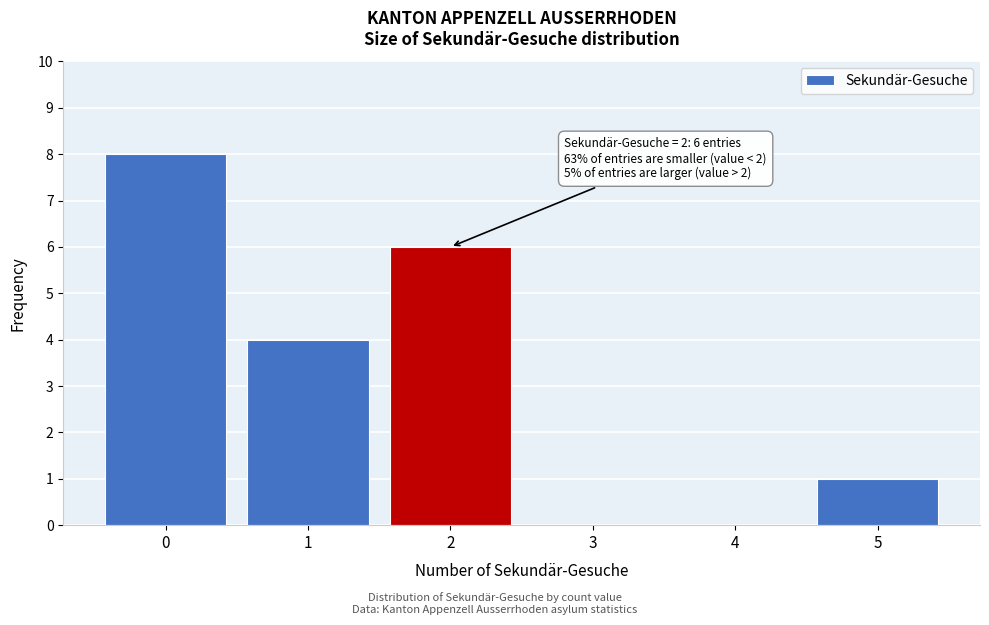

Reading left to right, list all the values displayed in this chart.

0=8	1=4	2=6	3=0	4=0	5=1